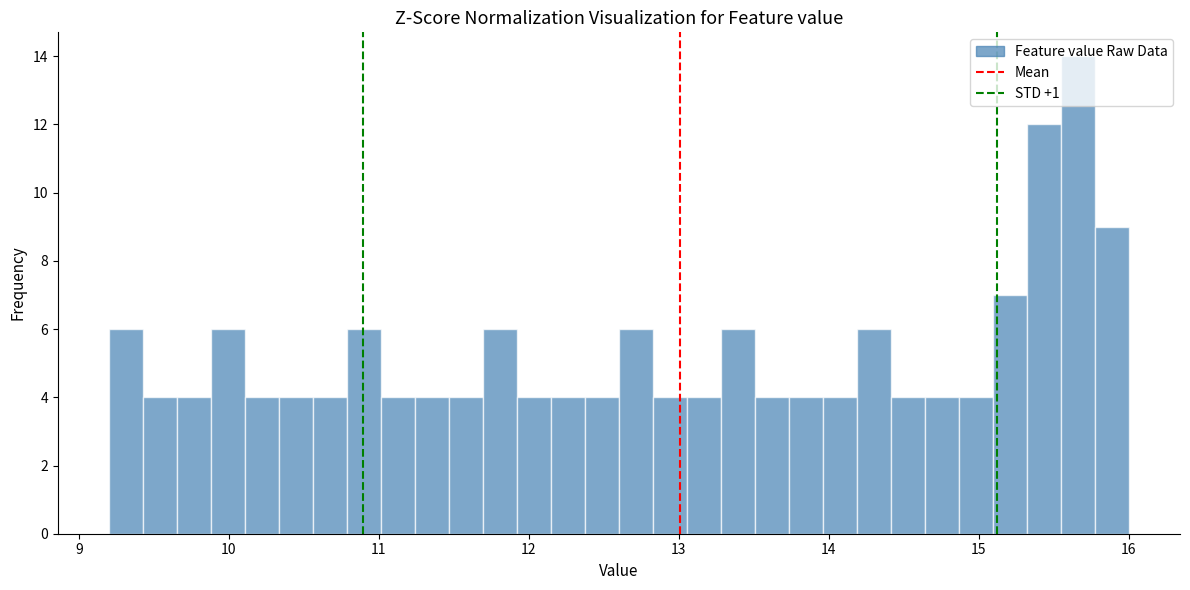

Around what value on the x-axis is the tallest bar? Give the approximate position of its centre, as read against the axis.

15.7